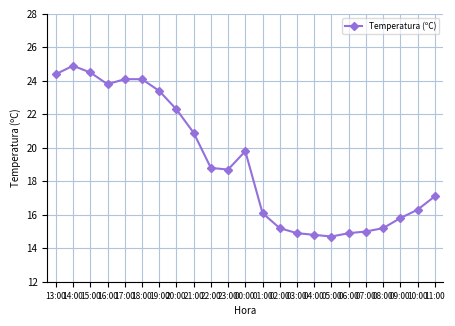

Where does the data first go above 18?

13:00